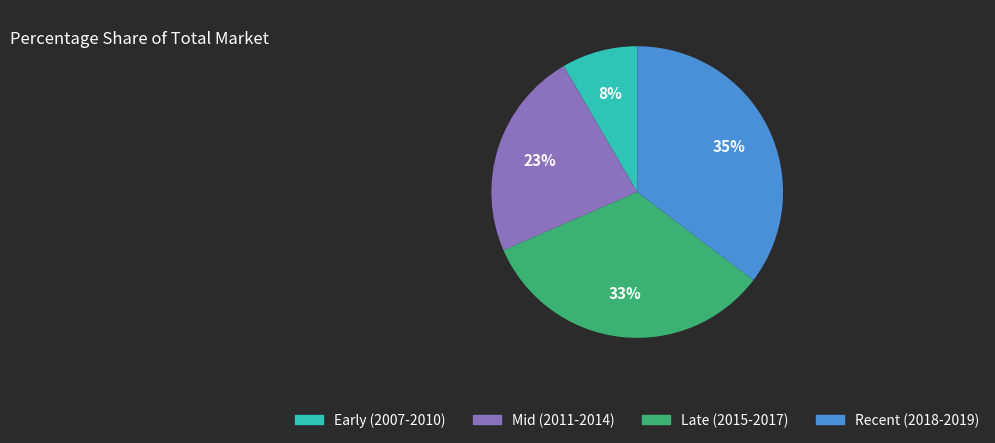

How many segments does this pie chart have?

4